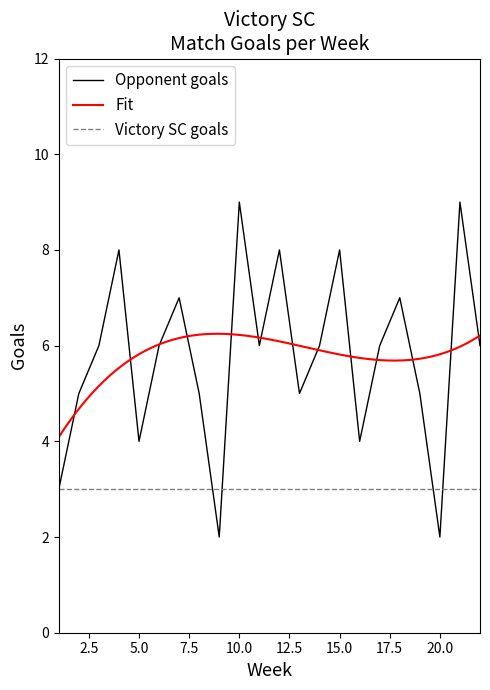

True or false: Victory SC goals has a value of 2 at 5.0.

False